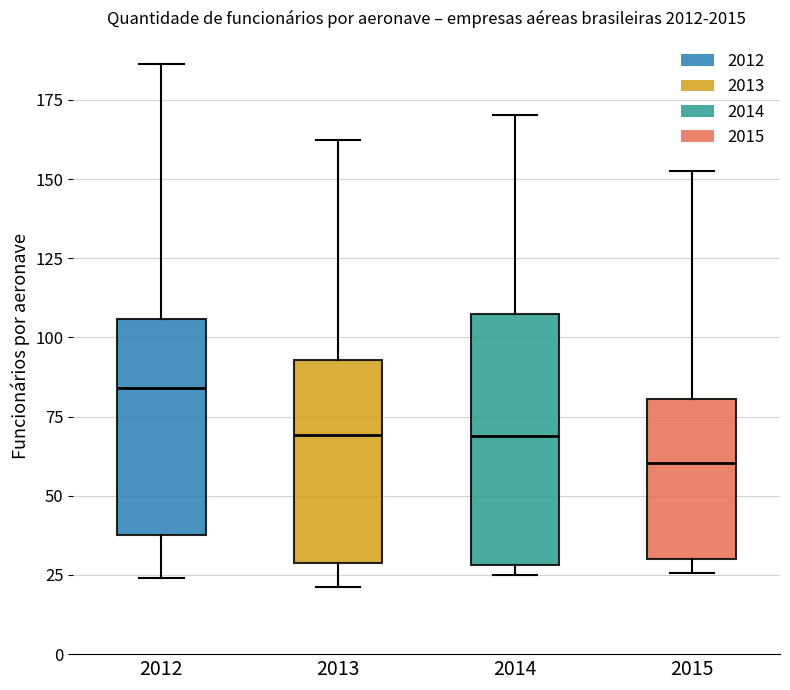

Reading left to right, read every box against the y-axis: the position of its median line, the range the box covers, and the ends of its whiskers. The values are not printed on the chart, so give them approximately, as read against the axis.

2012: median 85, box 40 to 105, whiskers 25 to 185
2013: median 70, box 30 to 95, whiskers 20 to 160
2014: median 70, box 30 to 105, whiskers 25 to 170
2015: median 60, box 30 to 80, whiskers 25 to 155